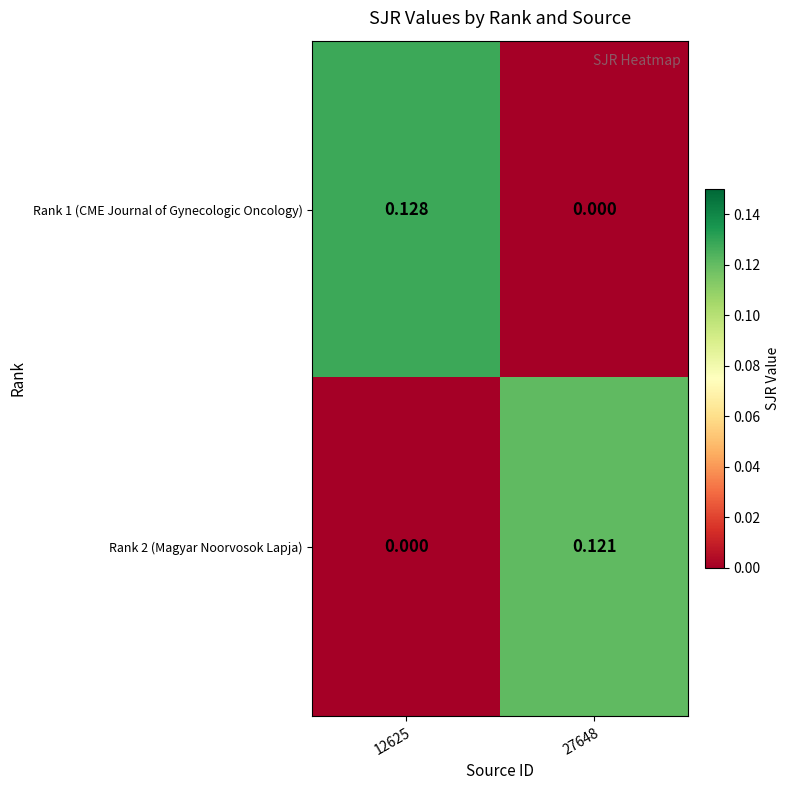

Is the value of Rank 1 (CME Journal of Gynecologic Oncology) at 12625 greater than the value of Rank 2 (Magyar Noorvosok Lapja) at 12625?

Yes